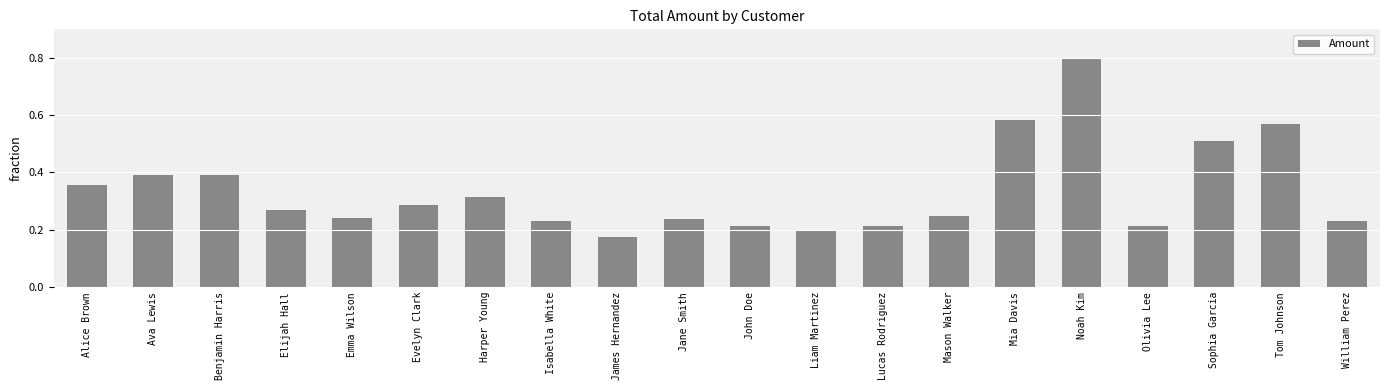

Is it true that the value at Sophia Garcia is 0.5?

True